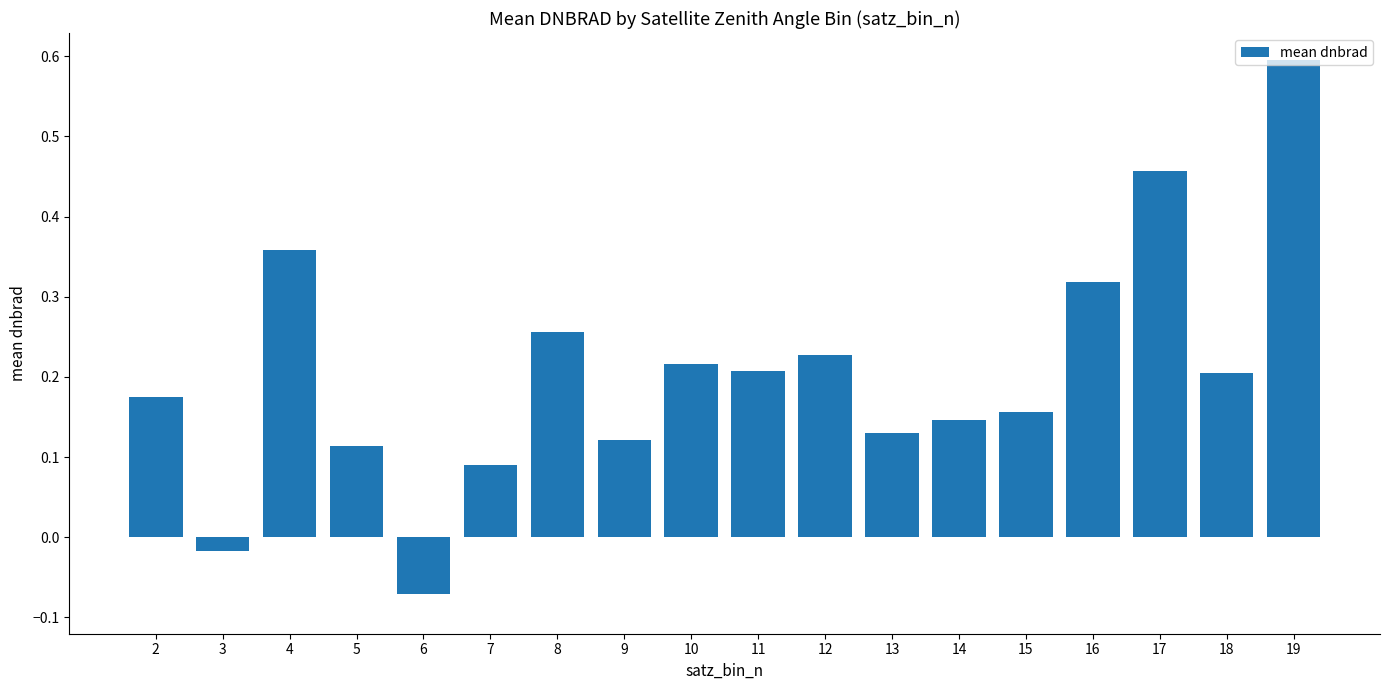

At which category does the chart reach its peak across all series?

19